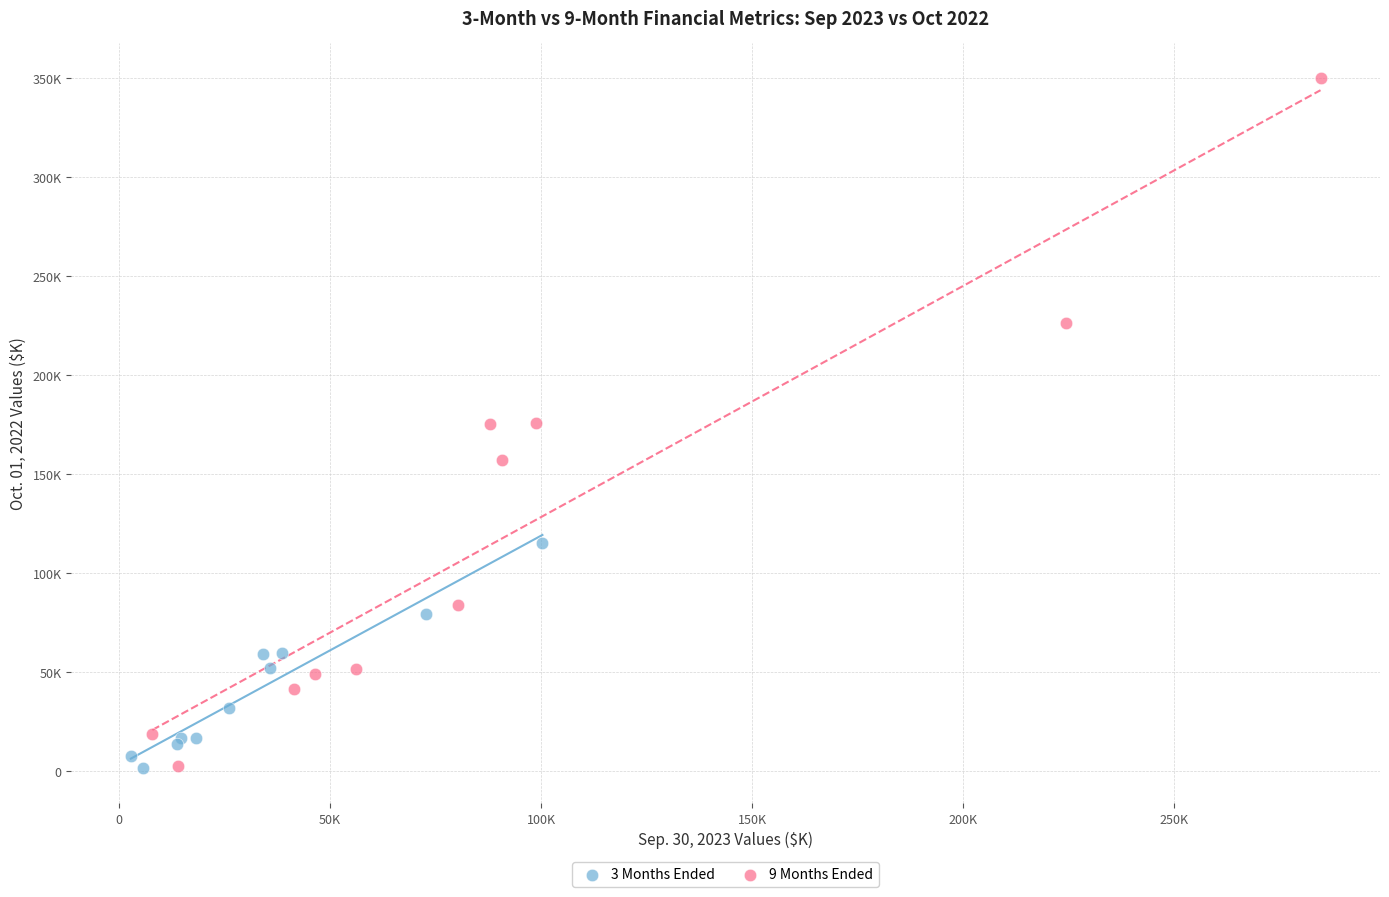

Which series has the widest spread of Y values?

9 Months Ended